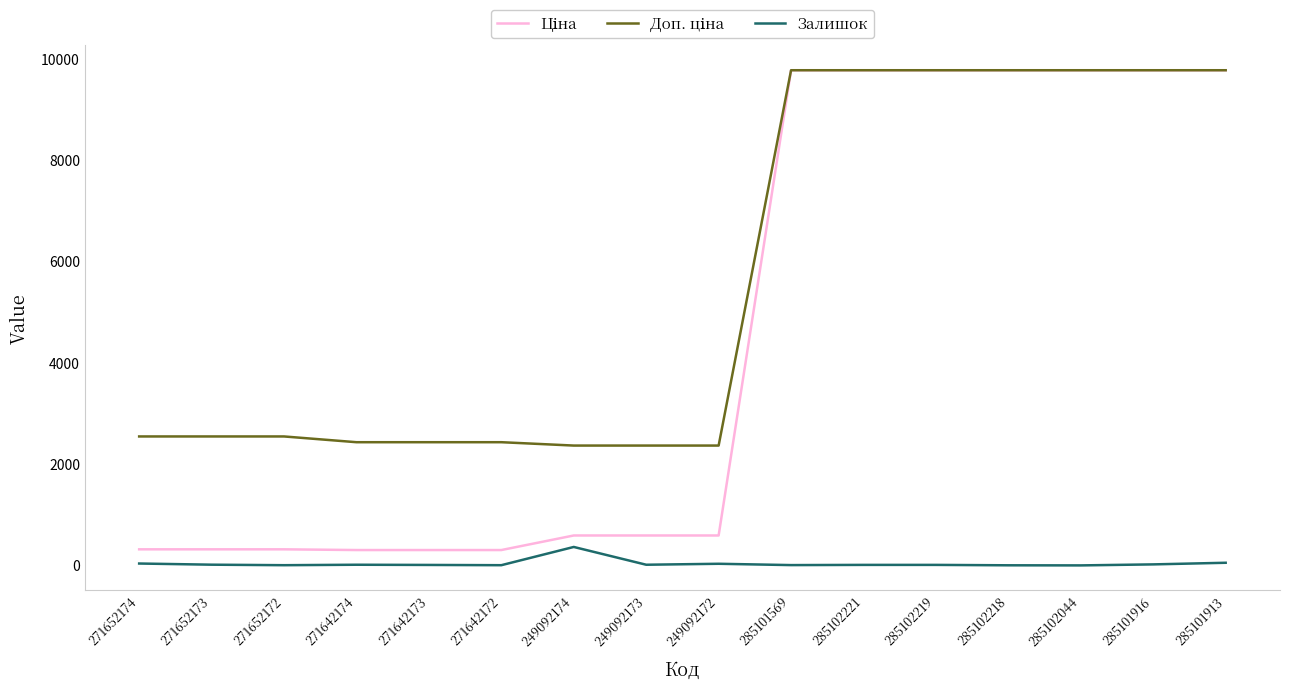

What is the highest value of the Залишок series?

365.0